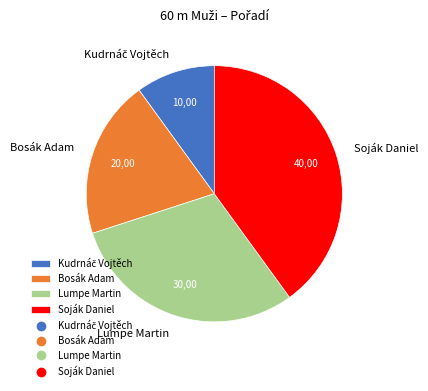

Which has a higher value, Soják Daniel or Lumpe Martin?

Soják Daniel